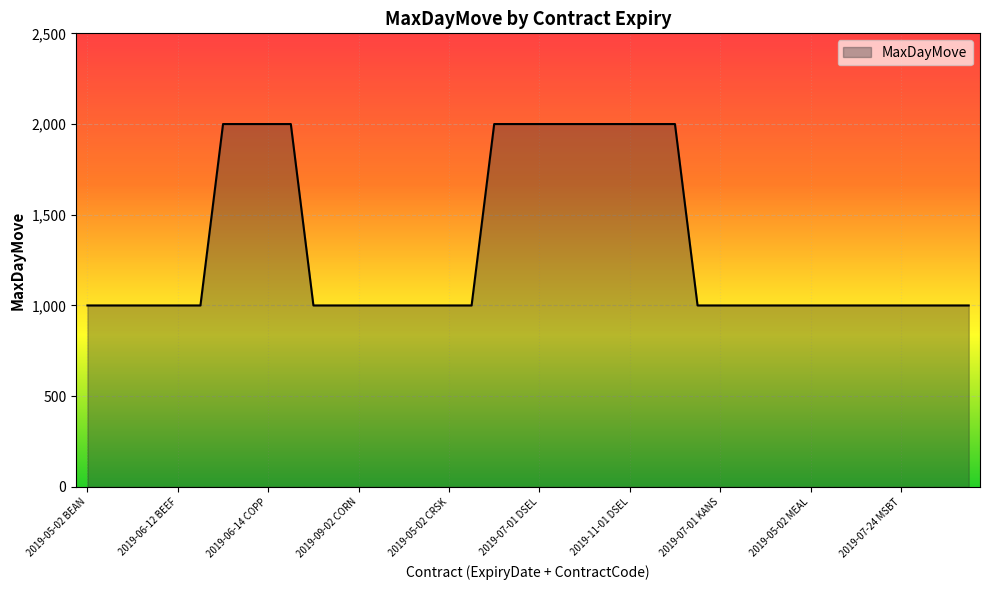

What is the maximum value shown in the chart?

2000